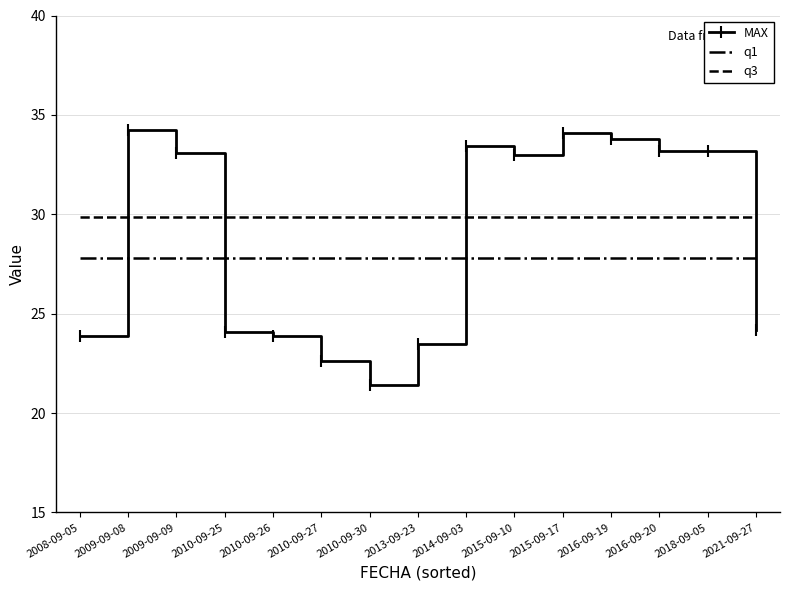

Is the value of q3 at 2009-09-08 greater than the value of q1 at 2016-09-19?

Yes